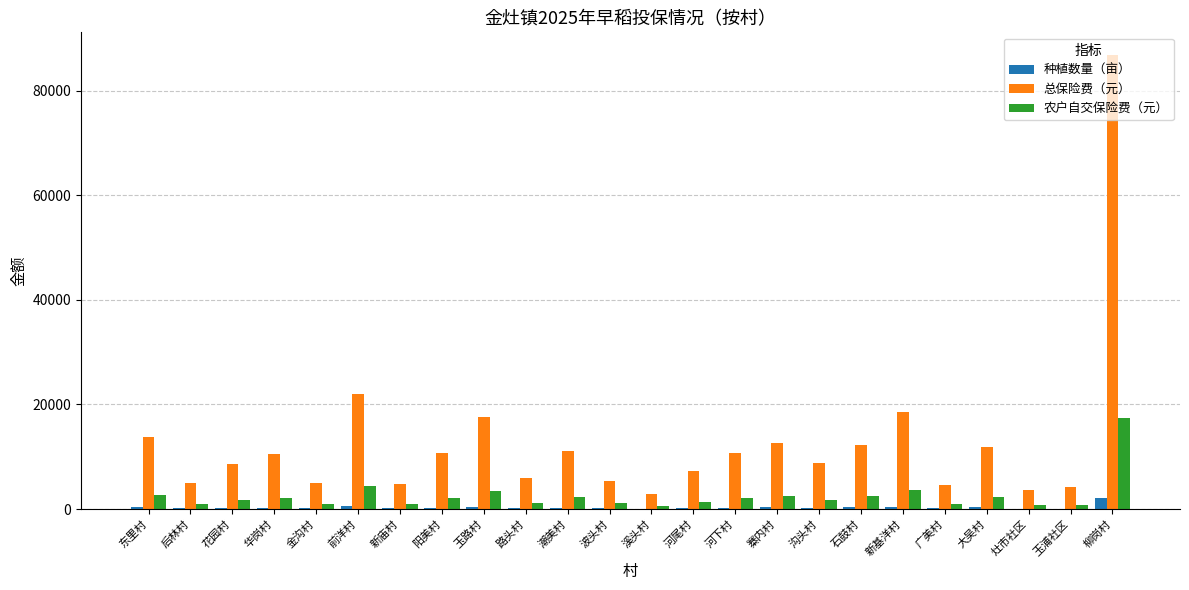

True or false: 总保险费（元） has a value of 8228.4 at 大吴村.

False